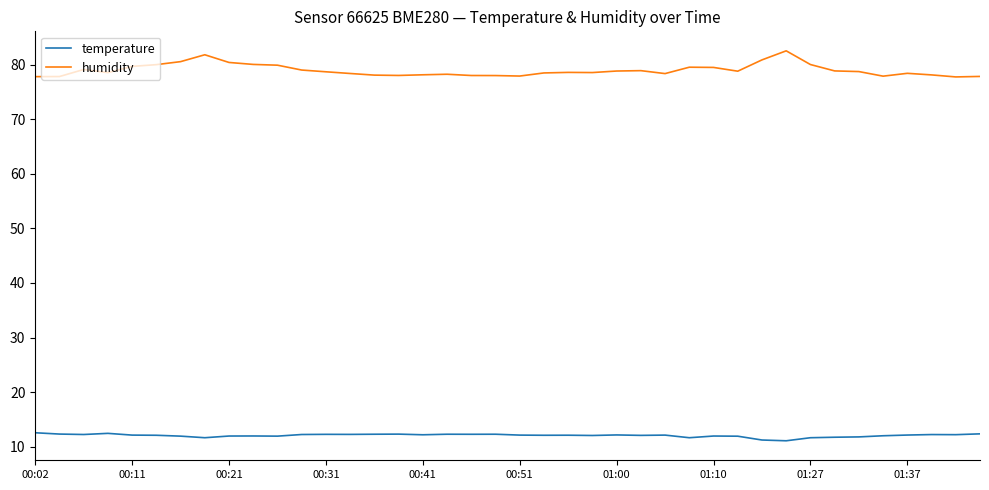

List the series in order of their peak value, lowest first.

temperature, humidity